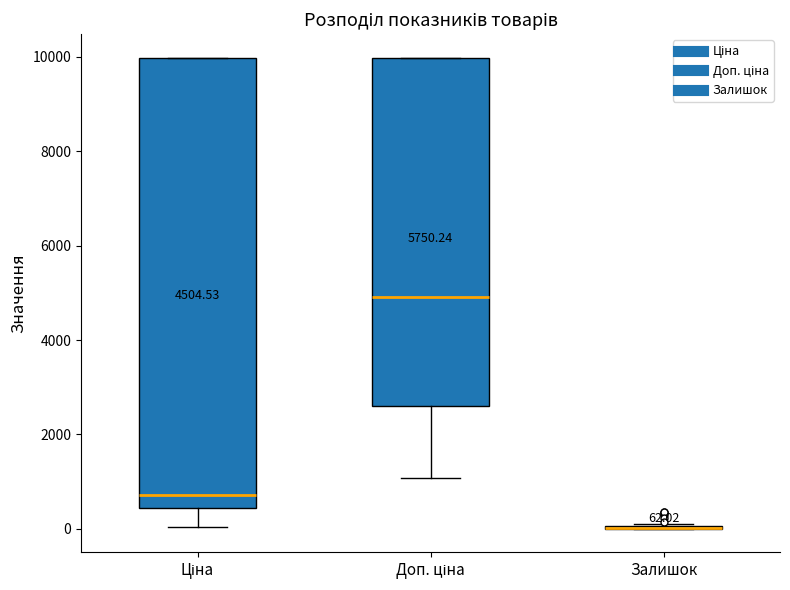

Which box is the tallest, from its lower edge to its upper edge?

Ціна